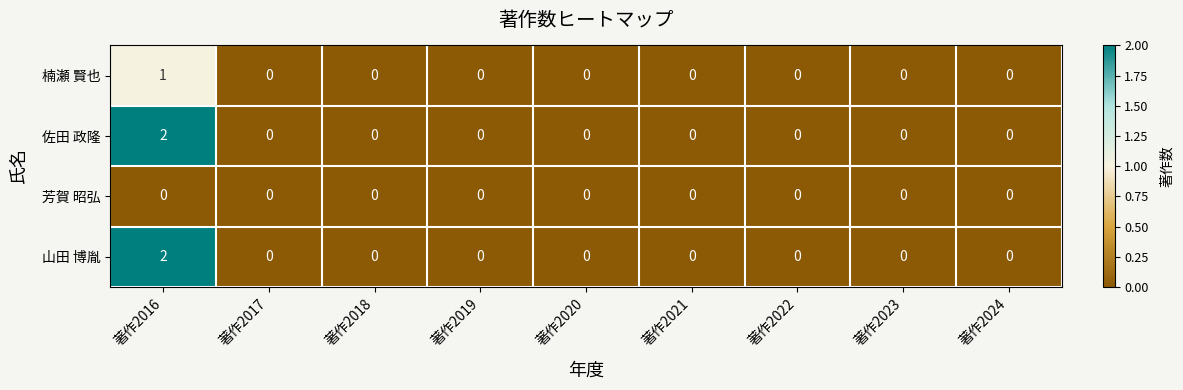

Is it true that 芳賀 昭弘 equals 0 at 著作2022?

True